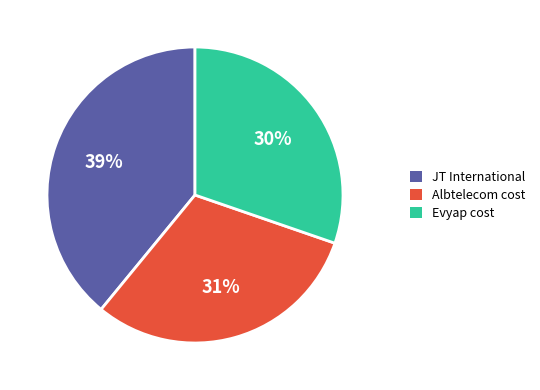

Combined, do Albtelecom cost and JT International account for over 50%?

Yes